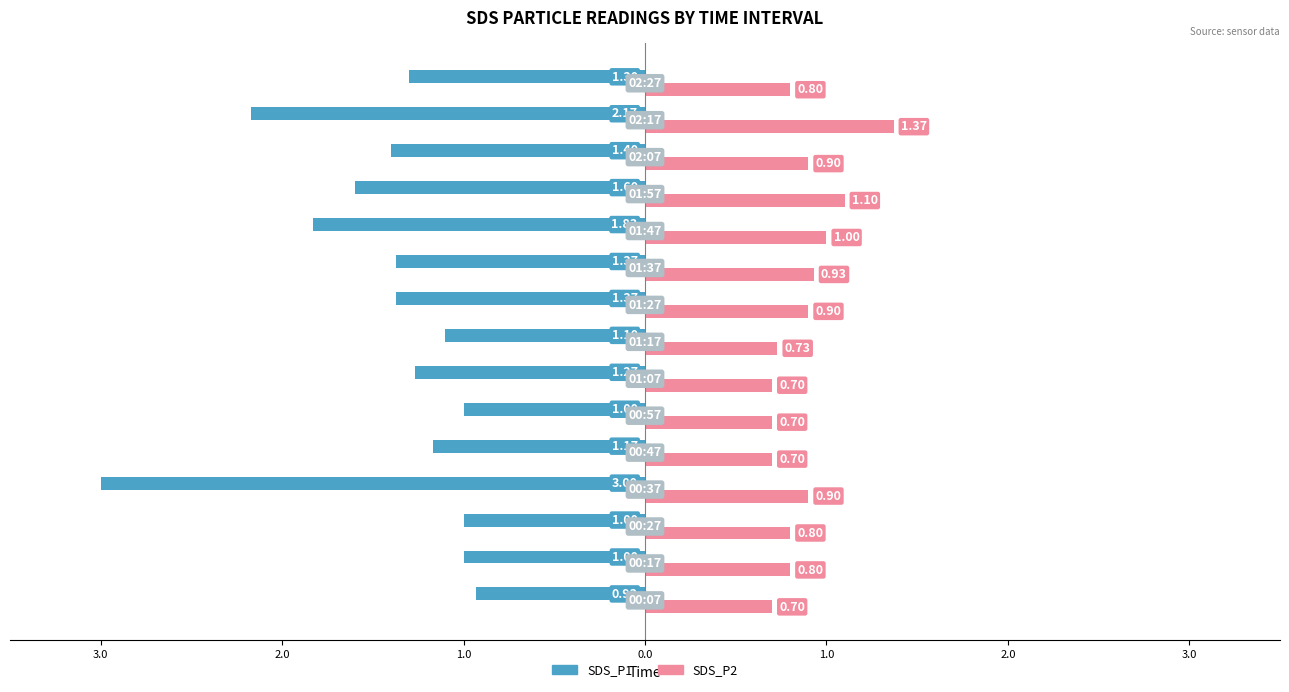

What are all the series names shown in the legend?

SDS_P1, SDS_P2